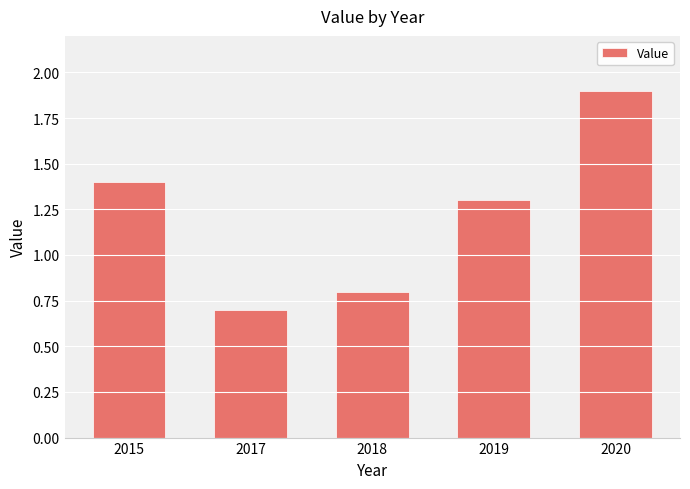

Reading left to right, extract all data points from this chart.

2015=1.4	2017=0.7	2018=0.8	2019=1.3	2020=1.9